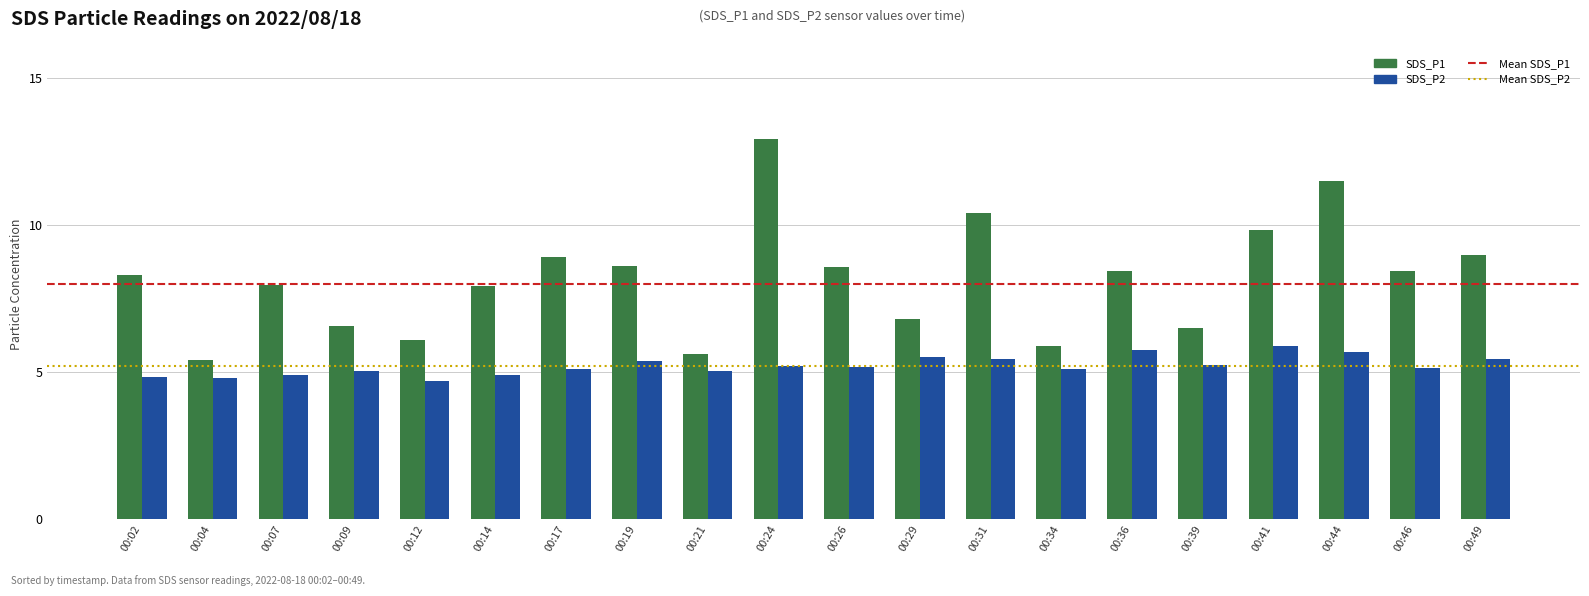

What is the difference between the maximum and minimum values in the SDS_P2 series?

1.2